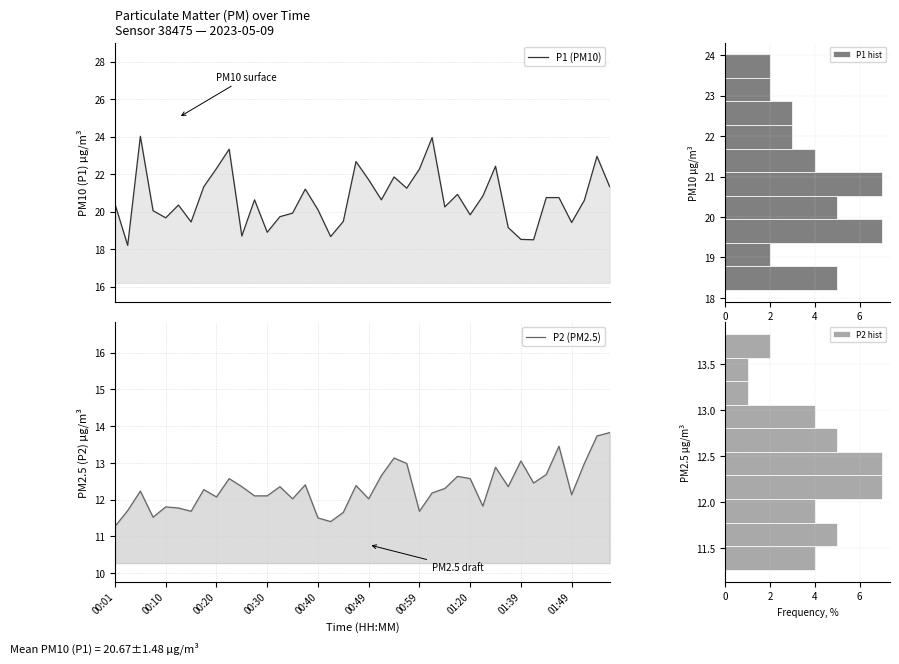

Between 14 and 15, which series saw the biggest shift?

P1 (PM10)